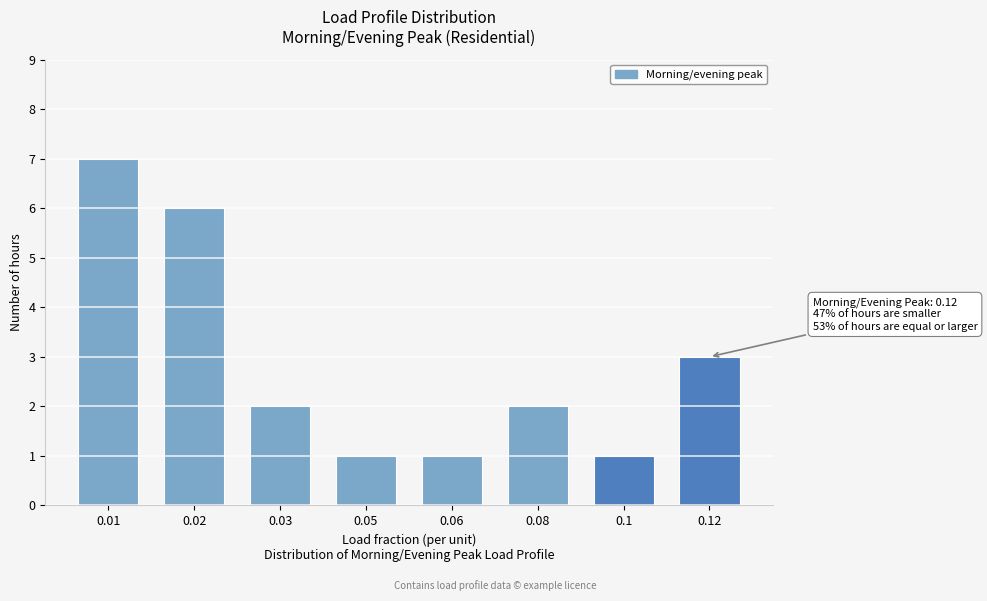

Reading right to left, extract all data points from this chart.

3	1	2	1	1	2	6	7